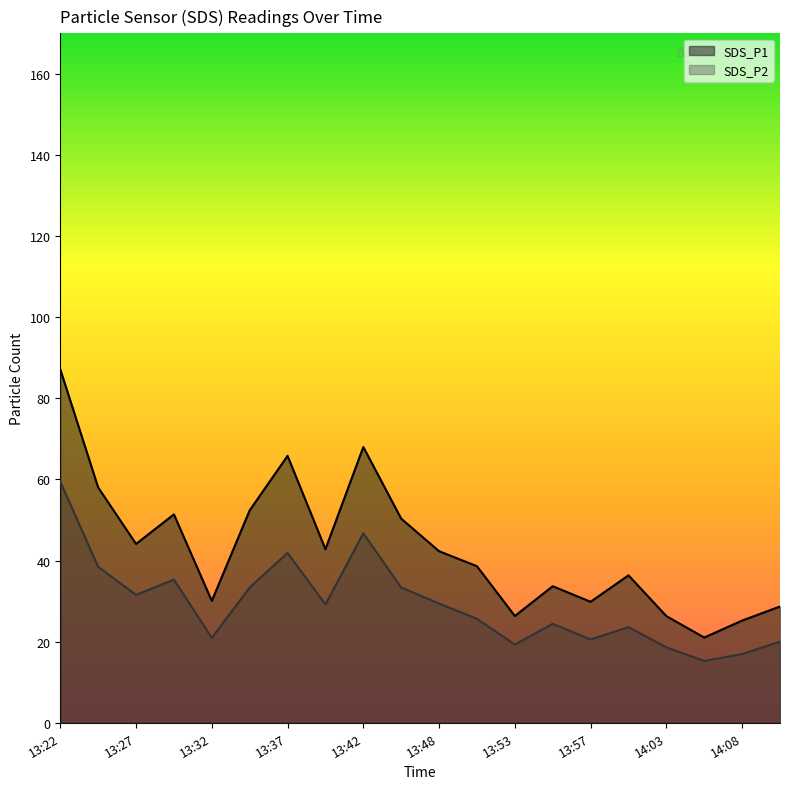

At which category does SDS_P1 reach its first local valley?

13:27